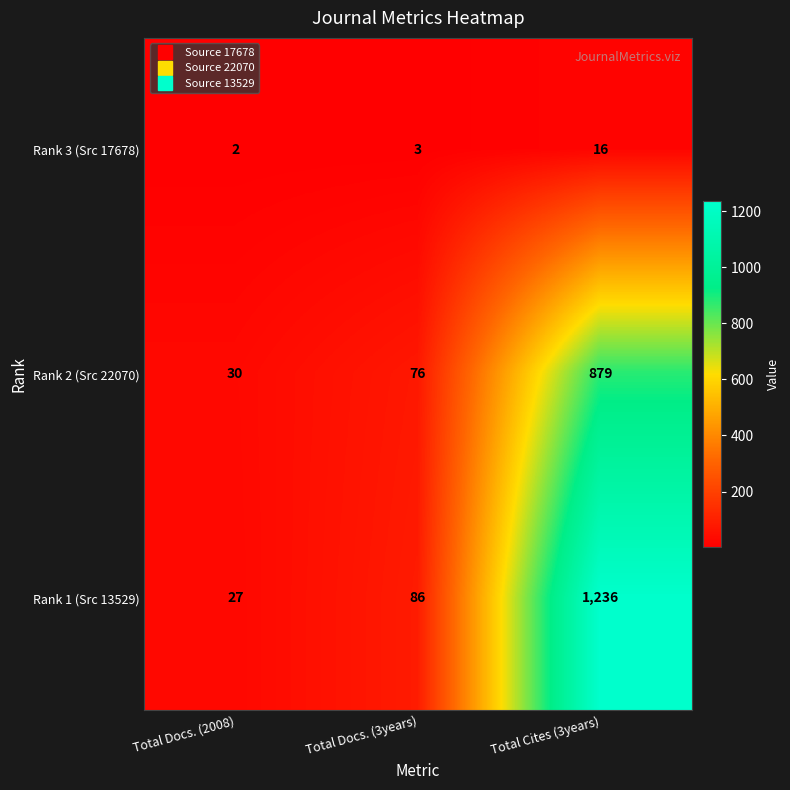

Is it true that Rank 3 (Src 17678) equals 4 at Total Docs. (3years)?

False